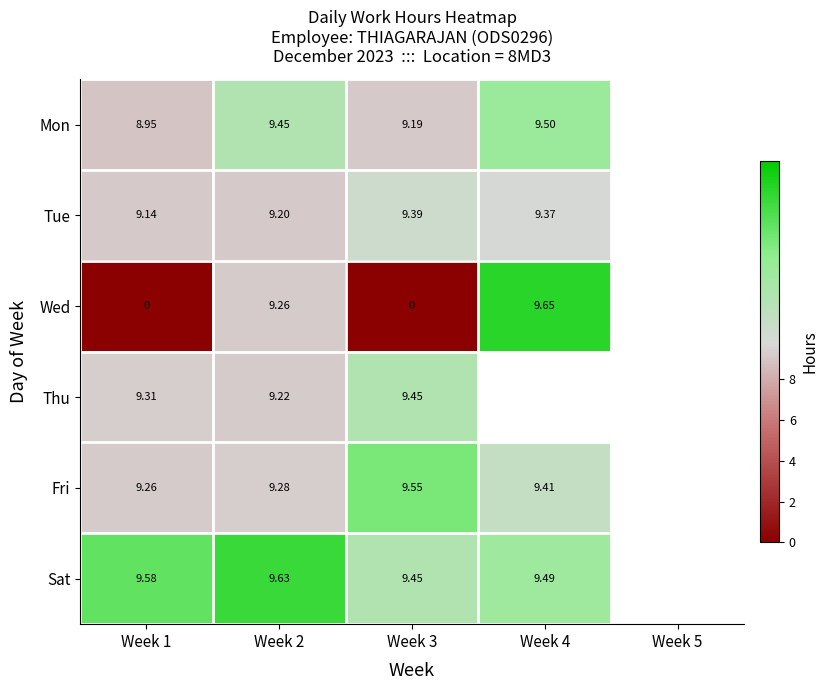

At which label does Wed reach its peak?

Week 4